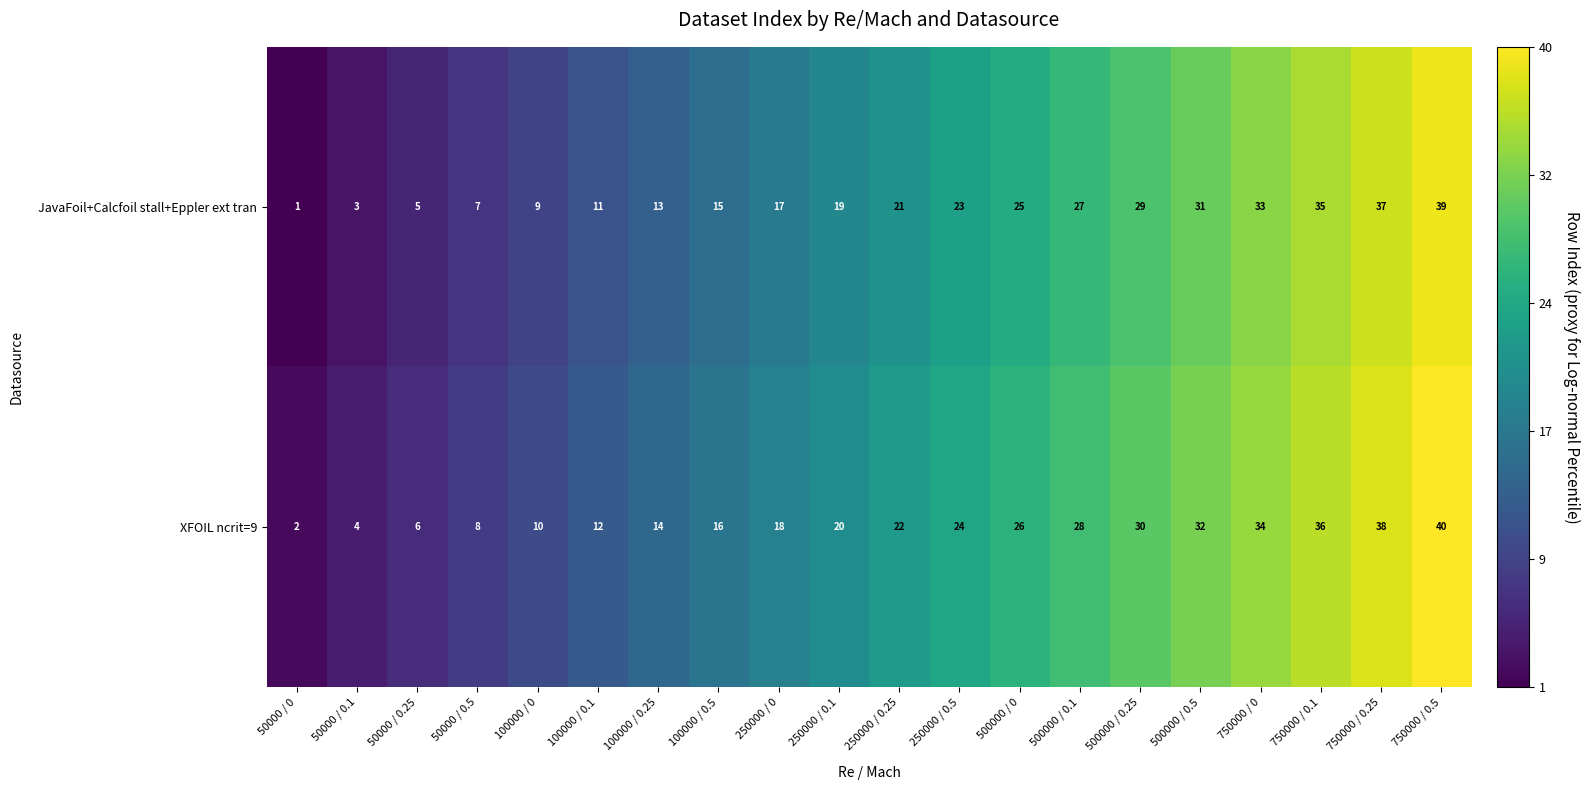

What is the greatest value displayed?

40